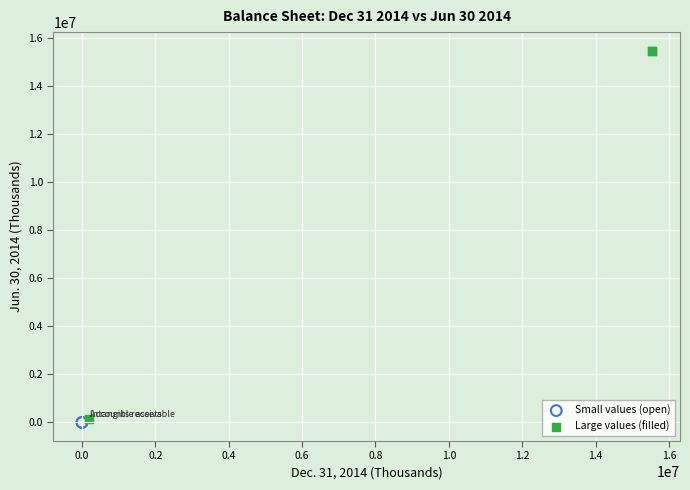

Which series reaches the maximum Y coordinate?

Large values (filled)